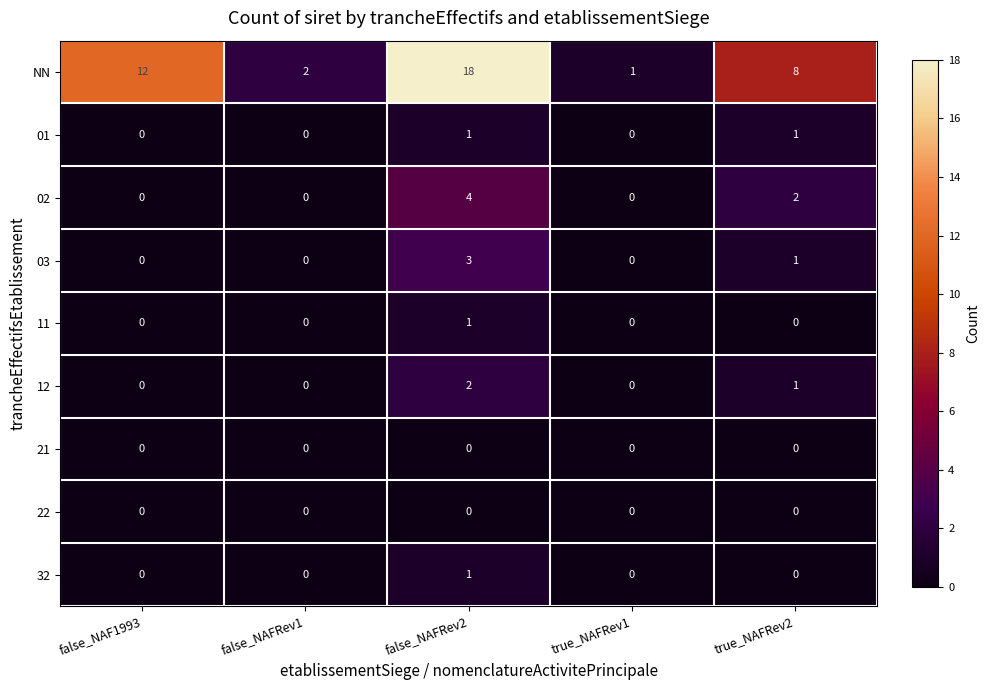

Count the 01 values in the range 0 to 1.

5